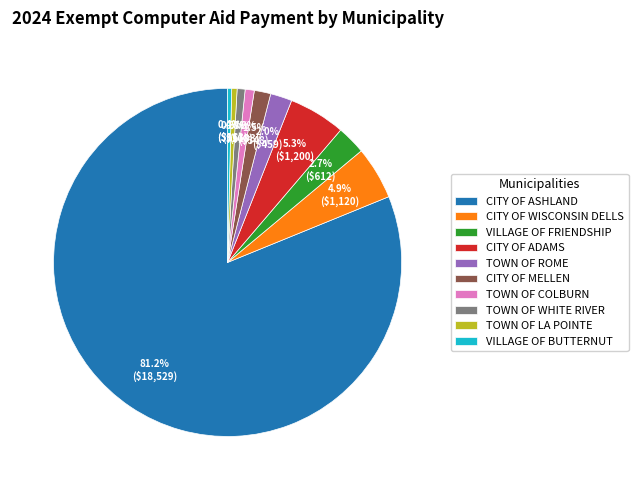

What percentage is NOT represented by TOWN OF COLBURN?

99.2%